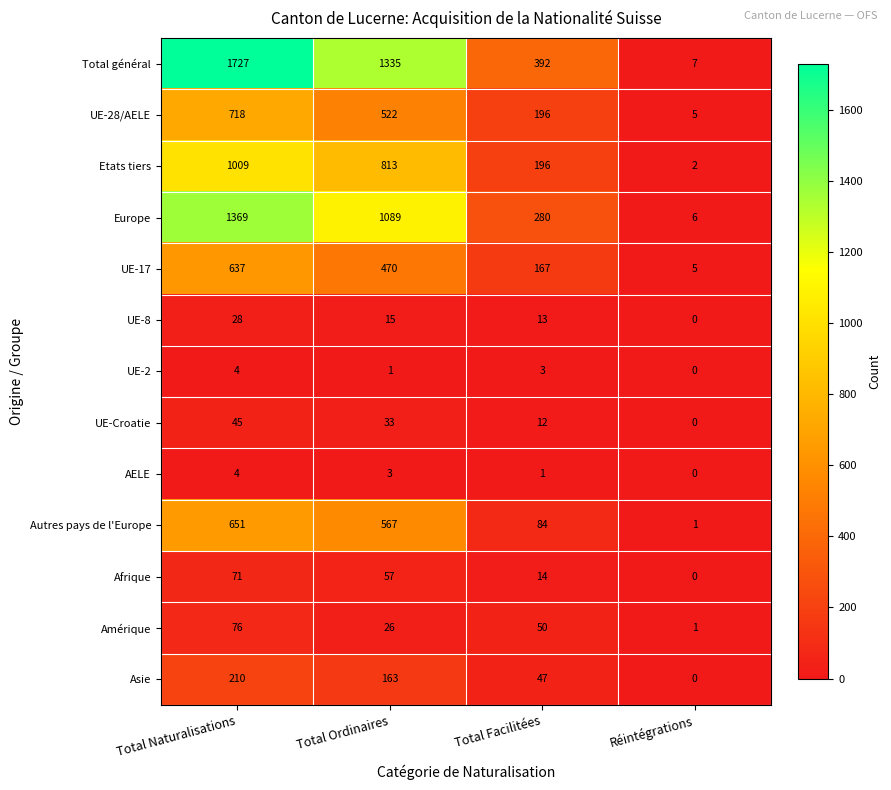

How many data points does each series have?

4